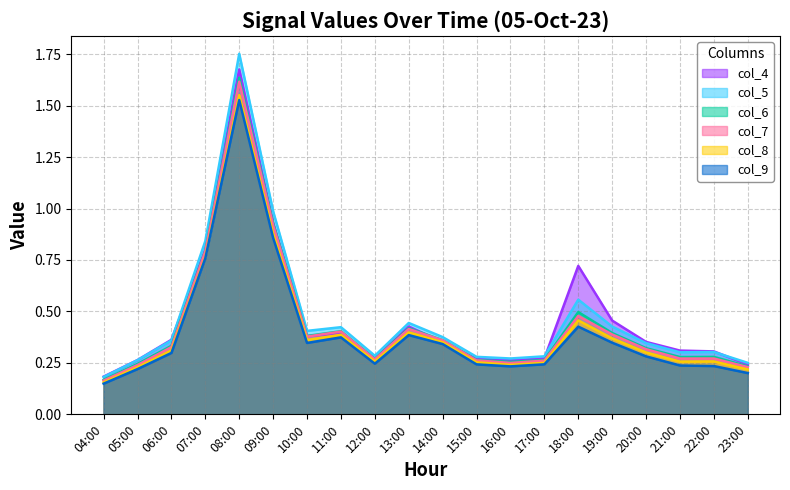

True or false: col_6 and col_8 cross at least once.

False